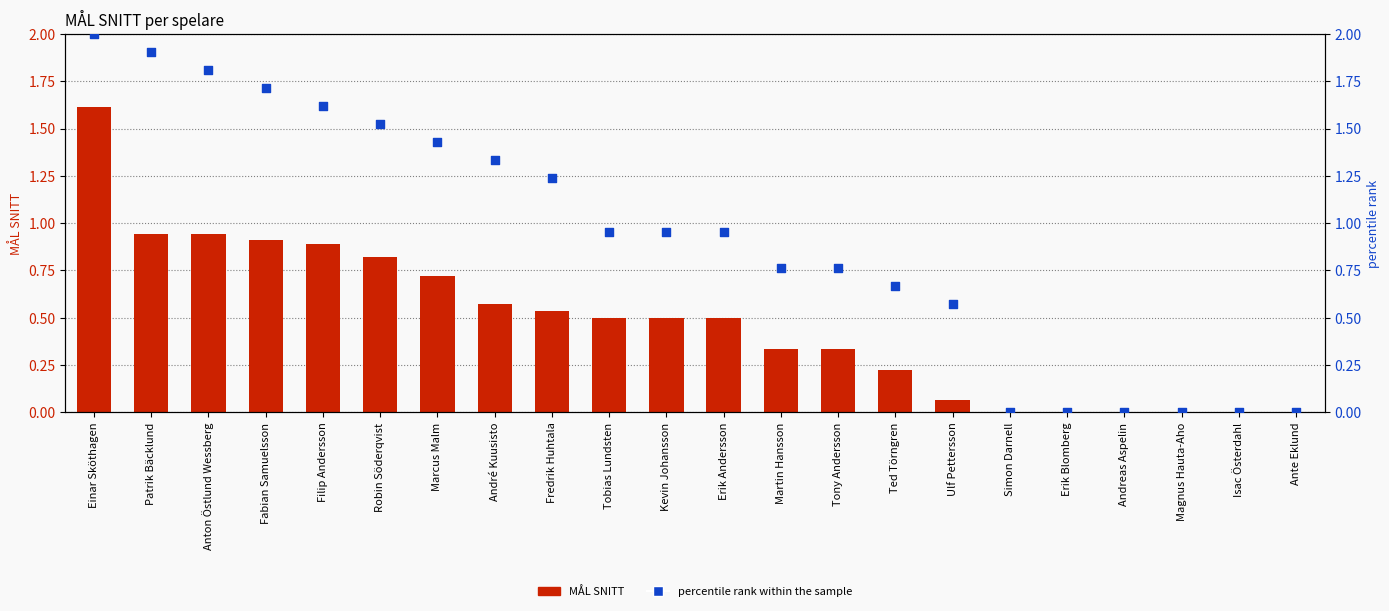

Which series has the widest spread of Y values?

percentile rank within the sample